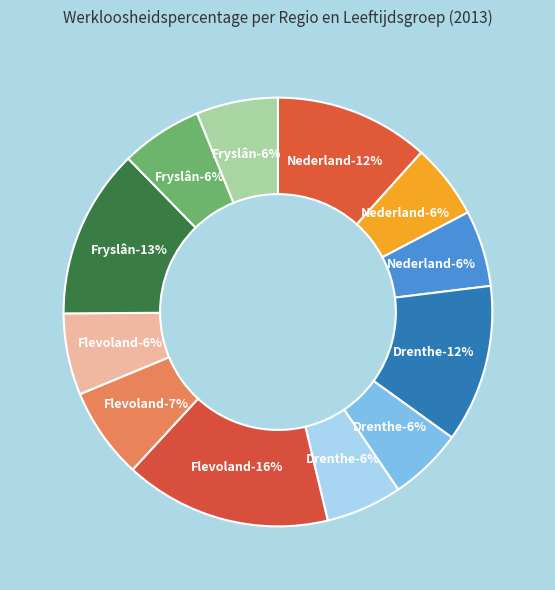

To the nearest percent, what percentage of the pie is Flevoland (45-75)?

6%